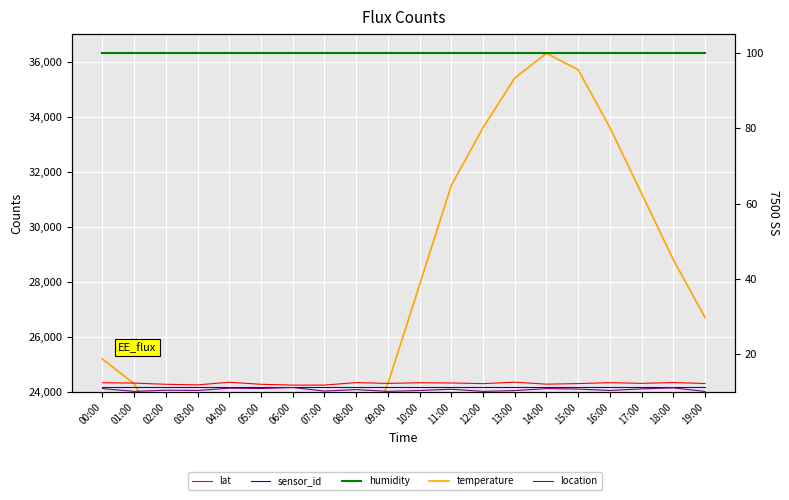

What is the difference between the maximum and minimum values in the location series?

141.7